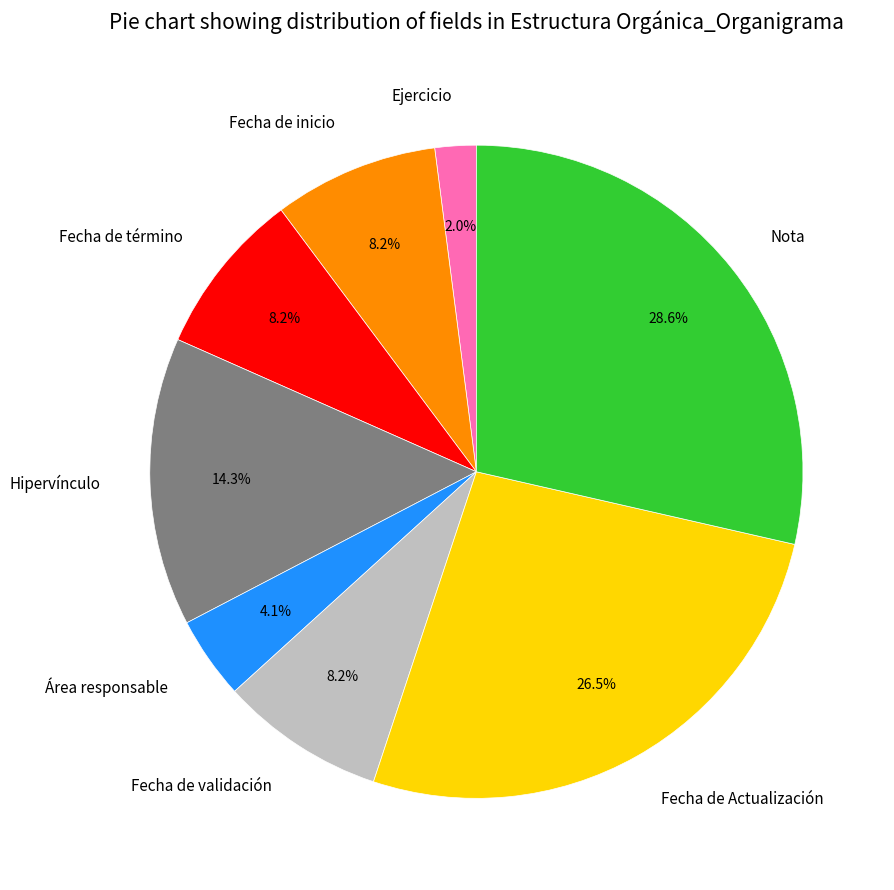

Which category has the biggest portion of the pie?

Nota